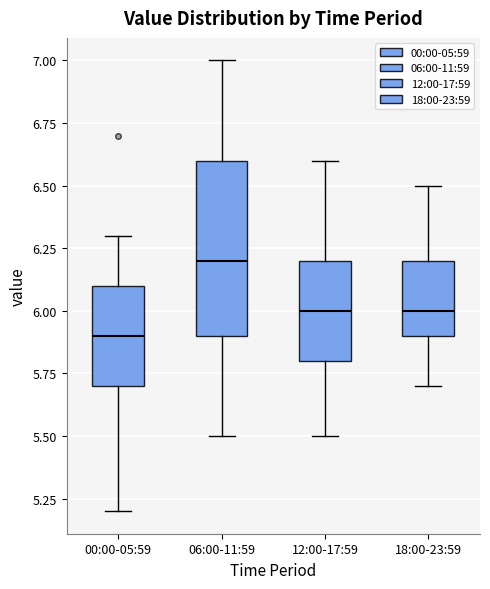

Comparing the boxes themselves (not the whiskers), which one is the tallest?

06:00-11:59